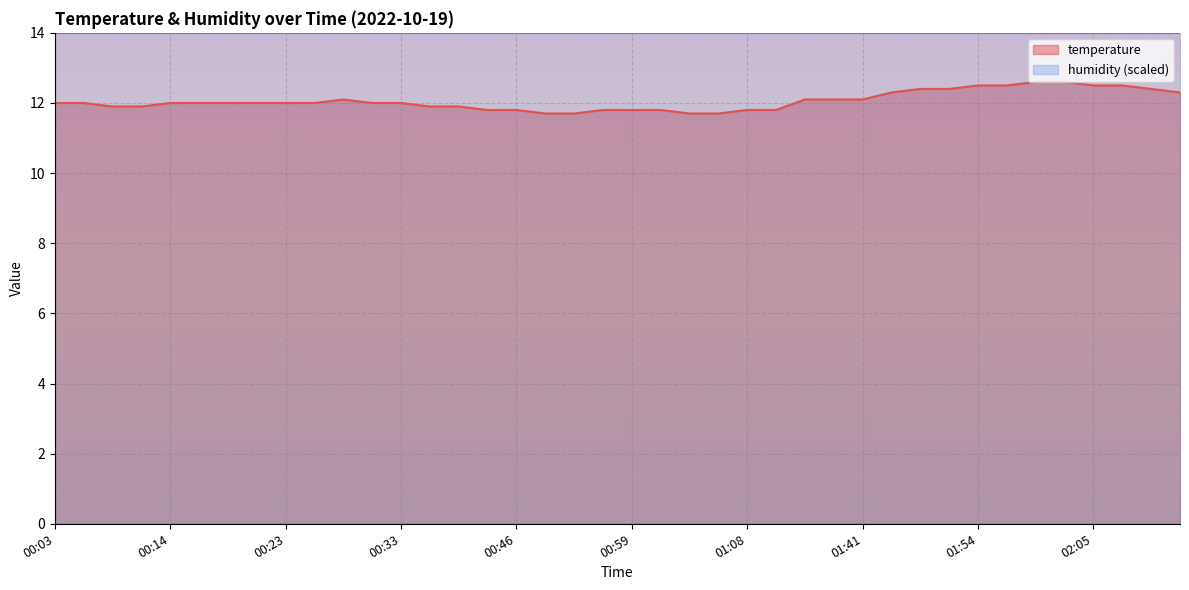

How many categories are shown in the chart?

40